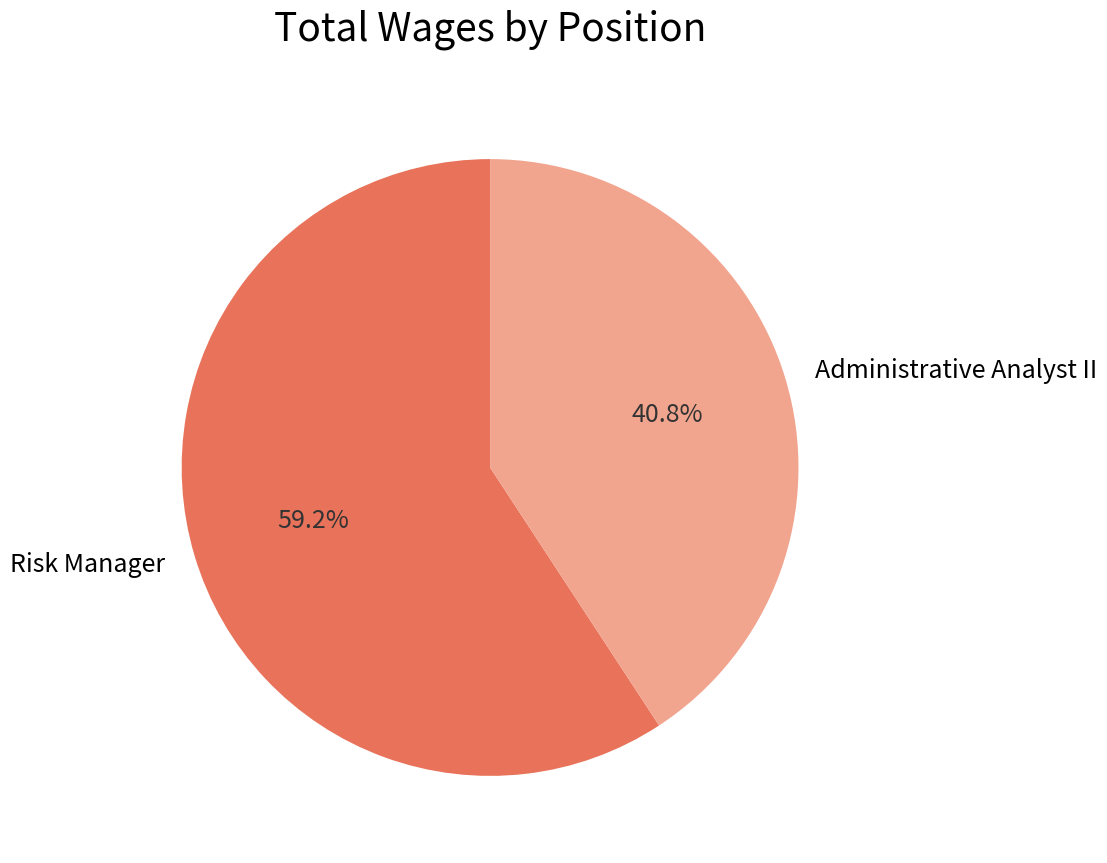

Which slice is the smallest?

Administrative Analyst II